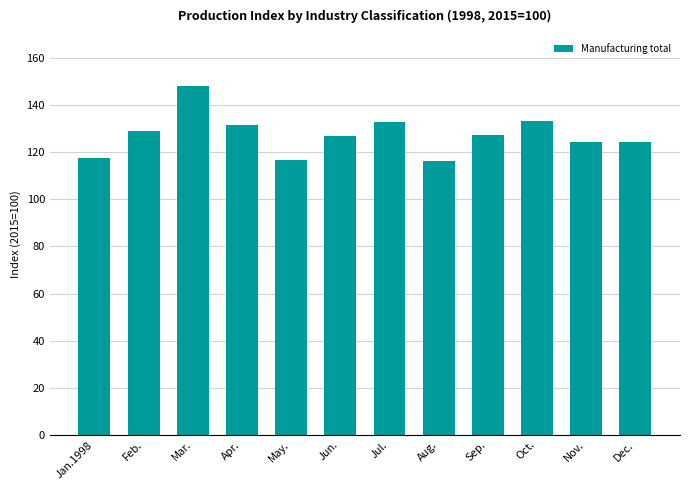

What is the difference between the maximum and second lowest values?

31.2